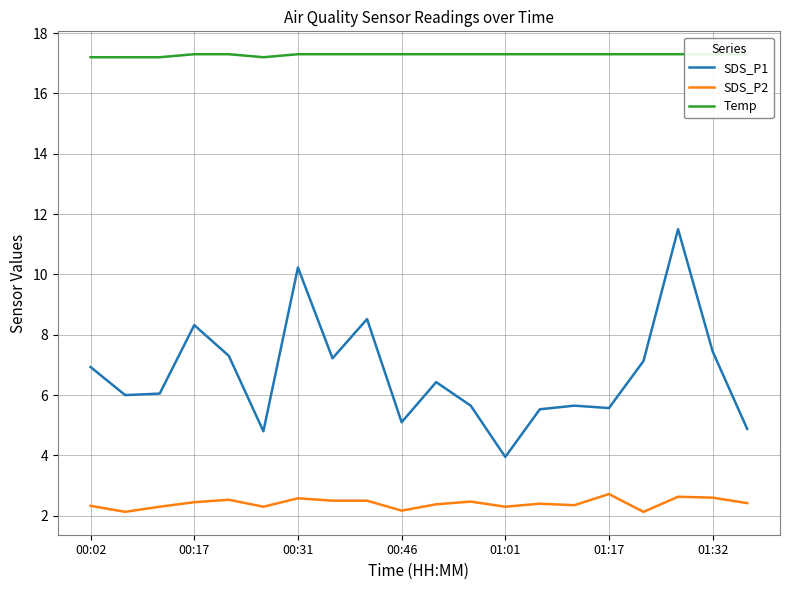

True or false: Temp has more than 2 interior local peaks.

False